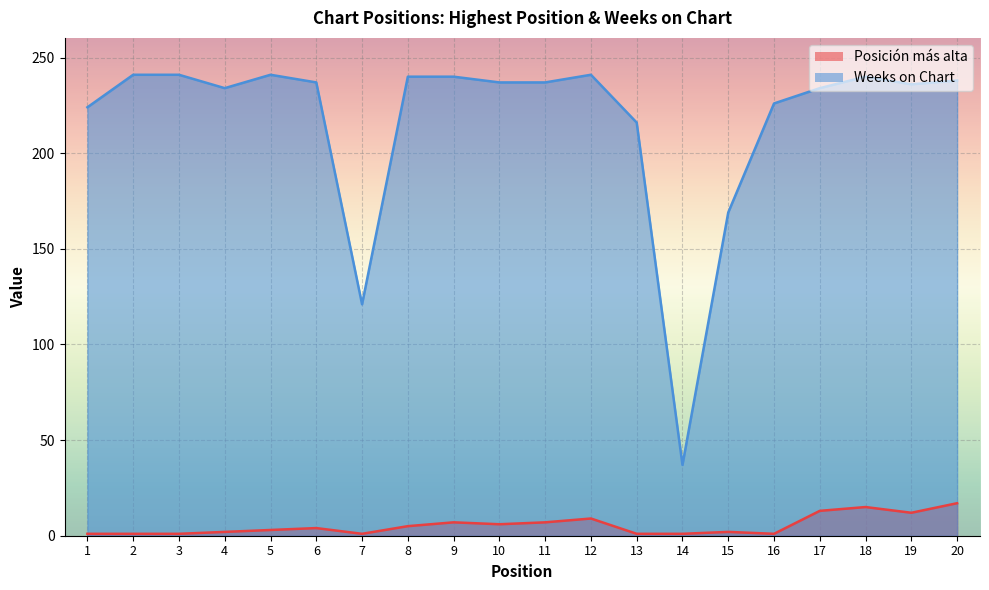

Which series has the largest total across all categories?

Weeks on Chart